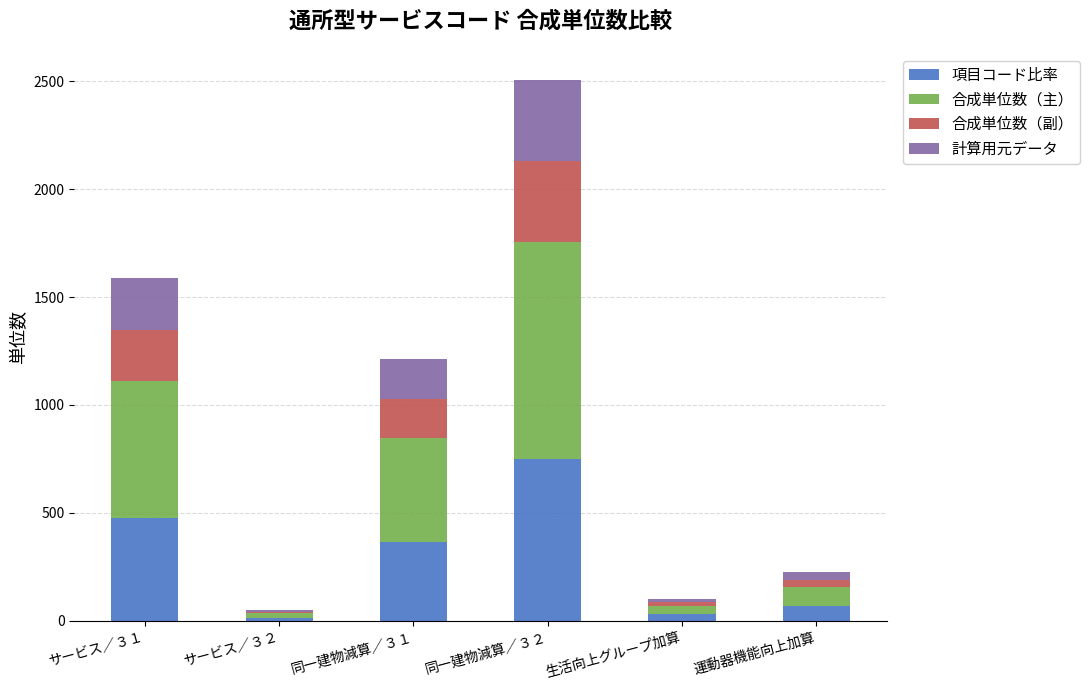

At which category is the sum across all series the highest?

同一建物減算／３２